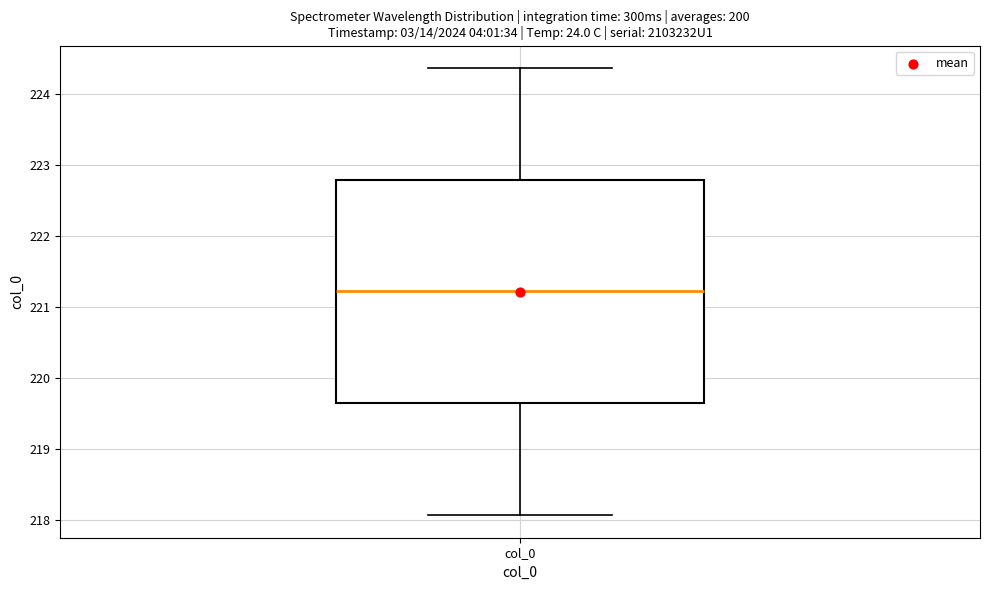

Where is the lower edge of the box for col_0 on the y-axis? The values are not printed on the chart, so give them approximately, as read against the axis.

219.6